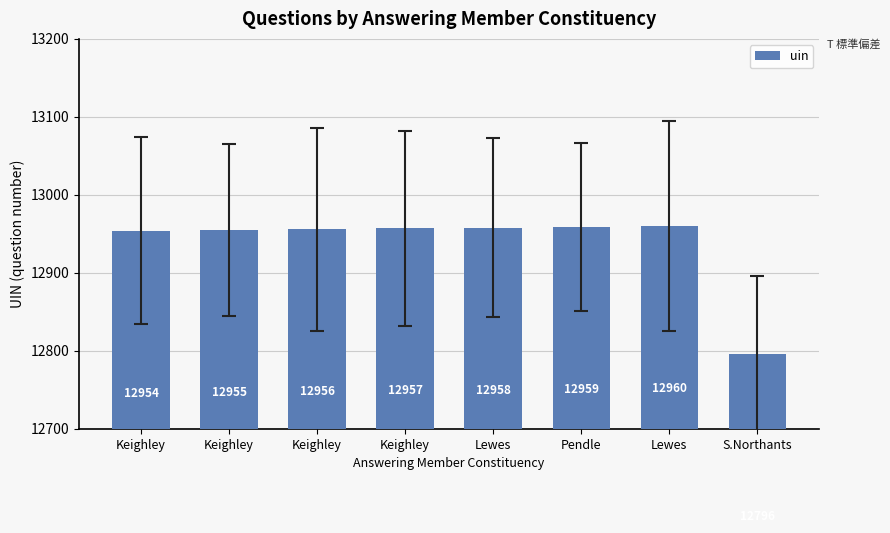

Does the chart contain any negative values?

No